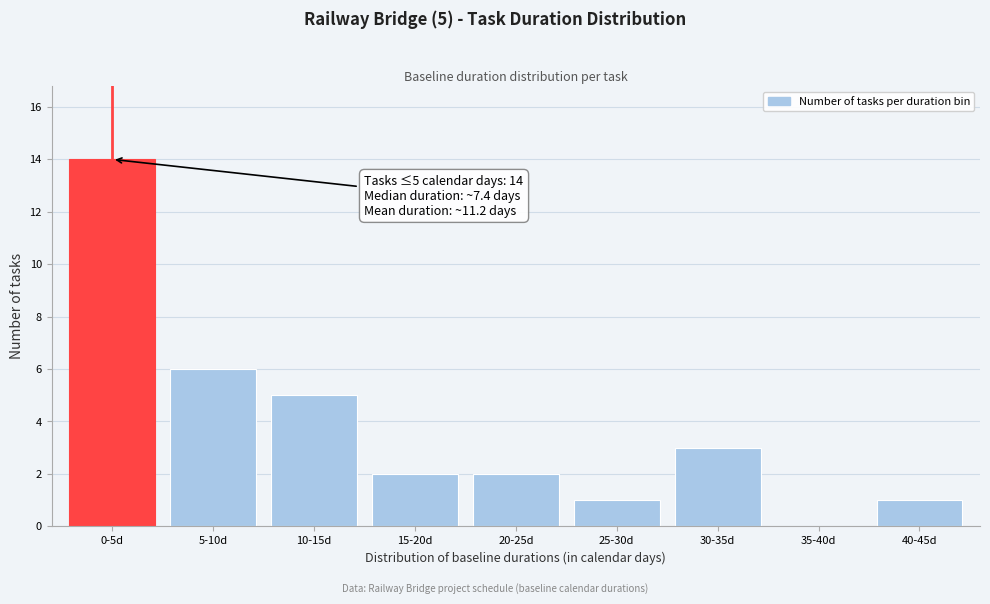

Reading left to right, extract all data points from this chart.

0-5d=14	5-10d=6	10-15d=5	15-20d=2	20-25d=2	25-30d=1	30-35d=3	35-40d=0	40-45d=1